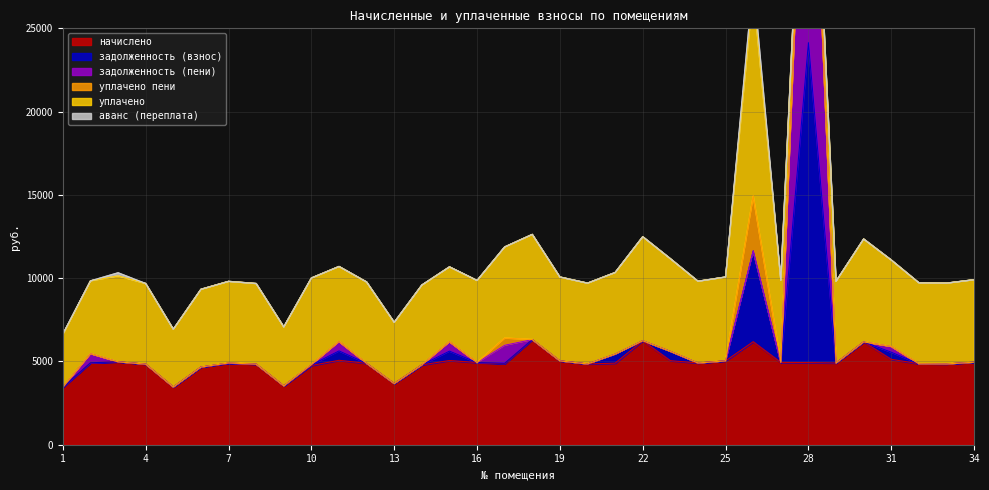

In задолженность (взнос), how many points are lower than both neighbors (excluding endpoints)?

9